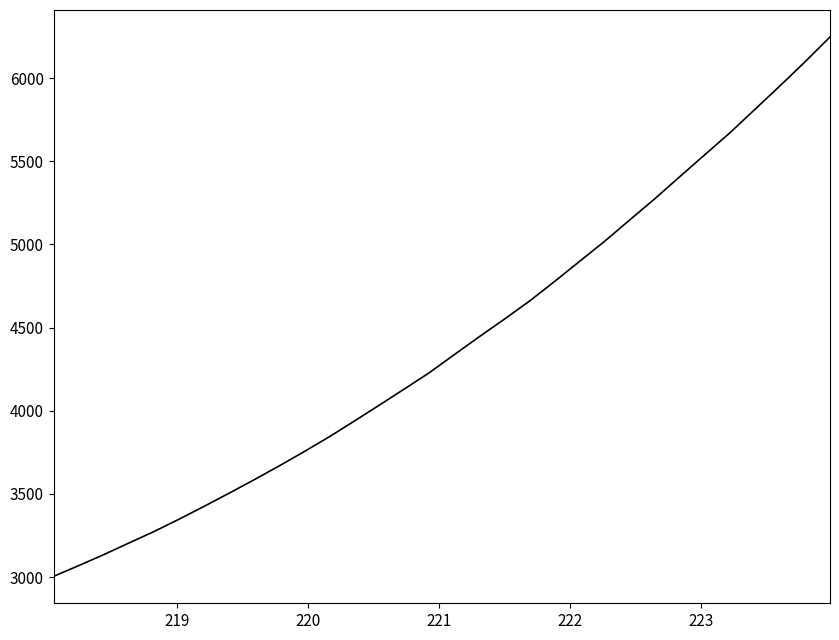

How many lines are shown in the chart?

1